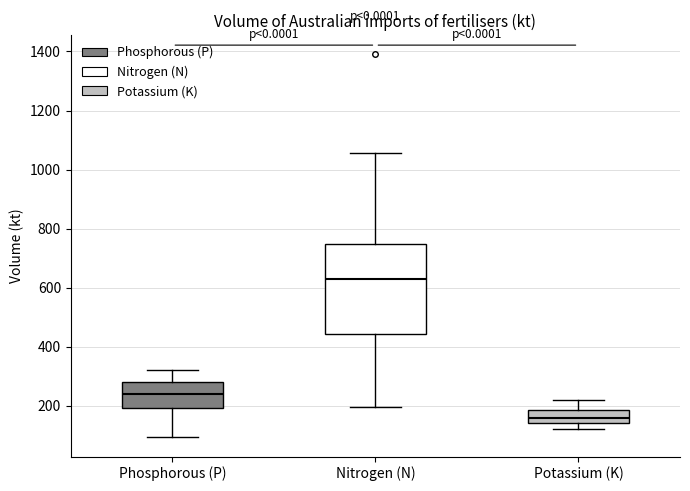

Reading left to right, read every box against the y-axis: the position of its median line, the range the box covers, and the ends of its whiskers. The values are not printed on the chart, so give them approximately, as read against the axis.

Phosphorous (P): median 240, box 200 to 280, whiskers 100 to 320
Nitrogen (N): median 620, box 440 to 740, whiskers 200 to 1060
Potassium (K): median 160, box 140 to 180, whiskers 120 to 220